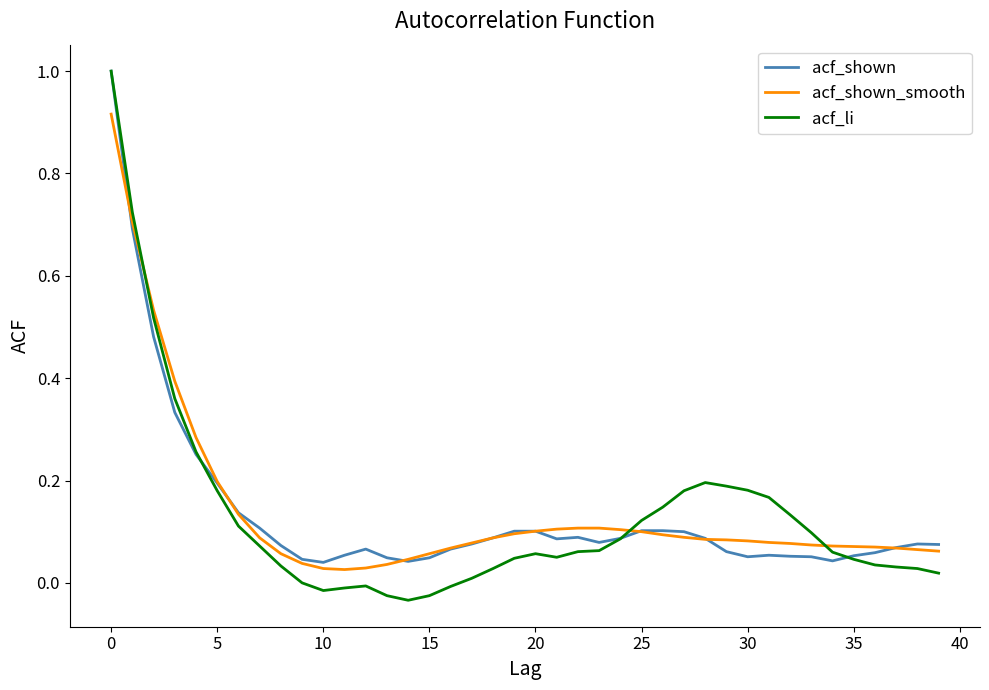

True or false: acf_shown_smooth has more than 0 interior local peaks.

False